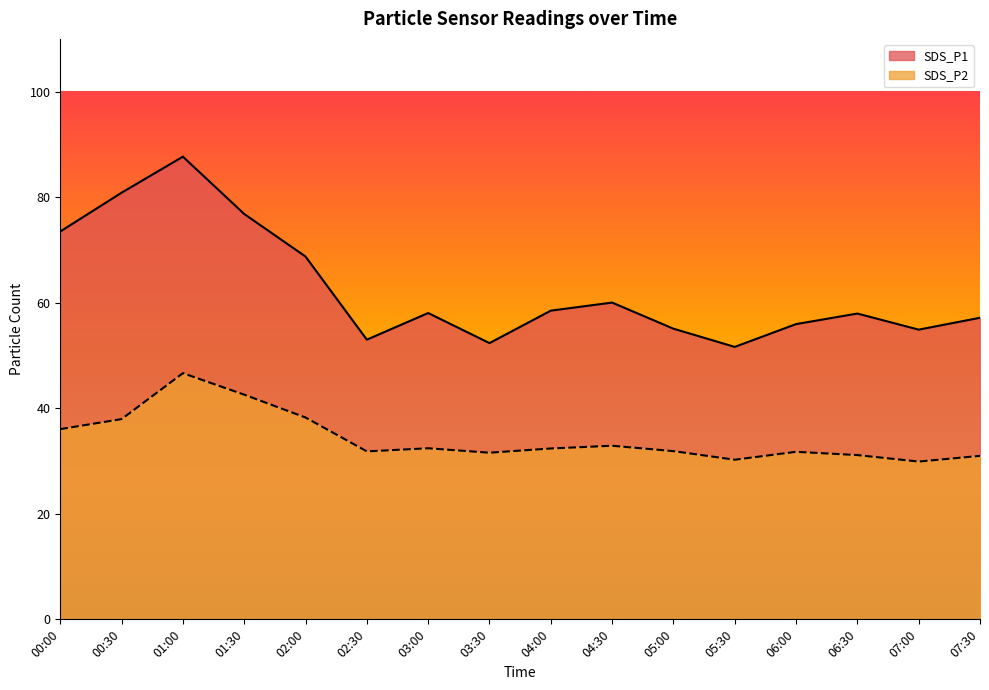

What is the approximate value of SDS_P2 at 01:30?

42.6